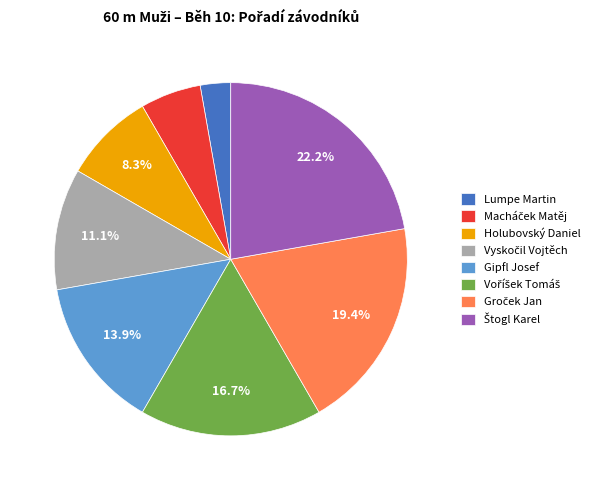

What portion of the pie excludes Gipfl Josef?

86.1%